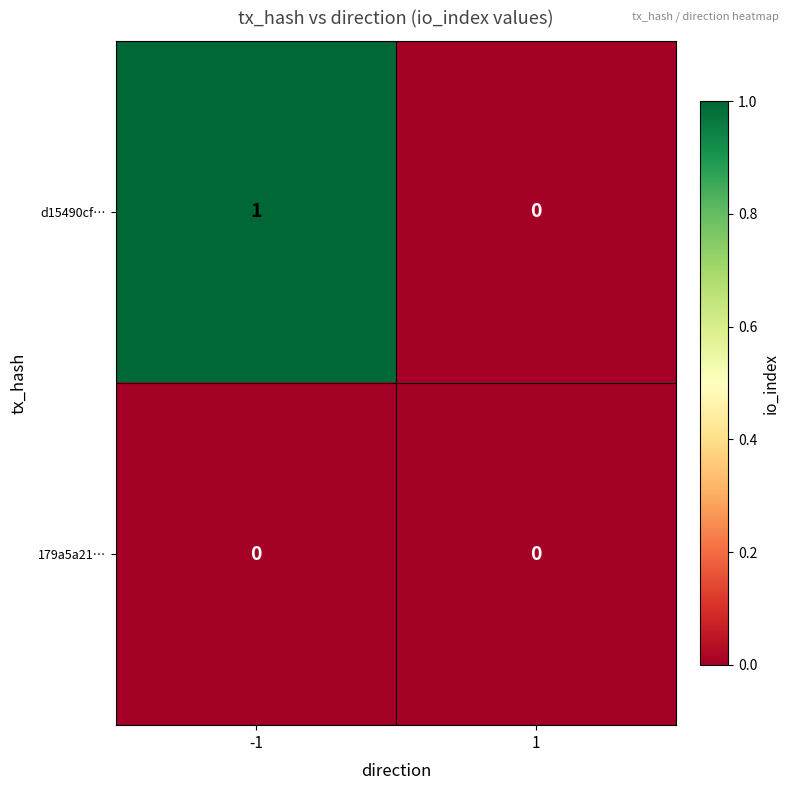

Reading right to left, what are all the values shown in this chart?

d15490cf…: 0	1
179a5a21…: 0	0